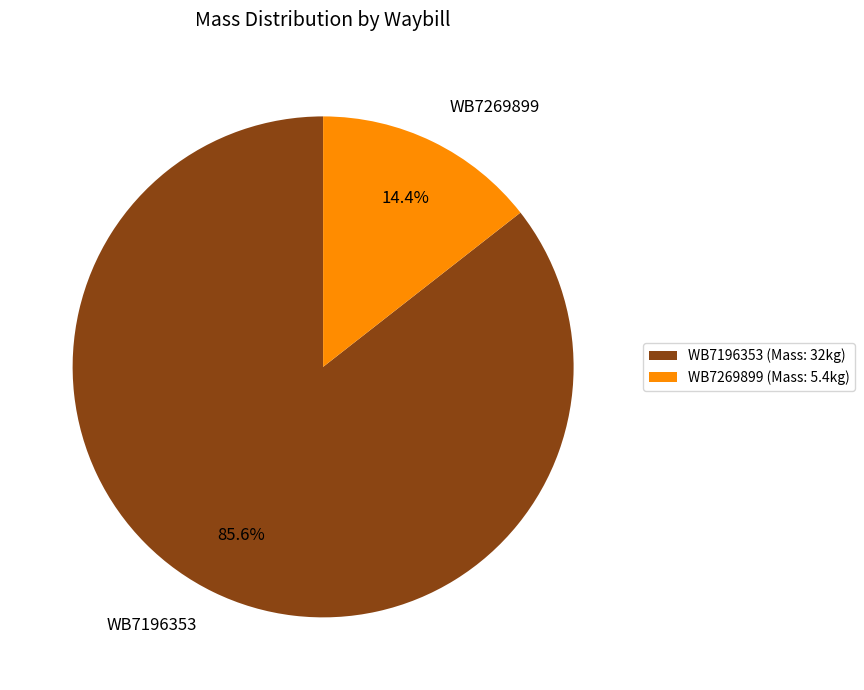

Is there a majority slice in this chart?

Yes